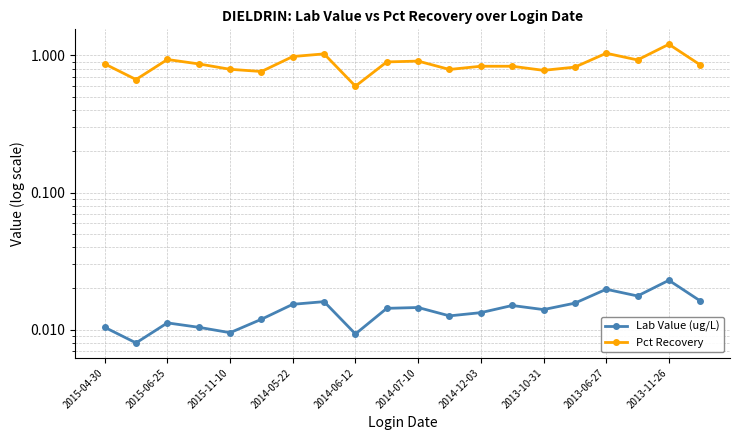

Reading left to right, list all the values displayed in this chart.

Lab Value (ug/L): 0.0	0.0	0.0	0.0	0.0	0.0	0.0	0.0	0.0	0.0	0.0	0.0	0.0	0.0	0.0	0.0	0.0	0.0	0.0	0.0
Pct Recovery: 0.9	0.7	0.9	0.9	0.8	0.8	1.0	1.0	0.6	0.9	0.9	0.8	0.8	0.8	0.8	0.8	1.0	0.9	1.2	0.9